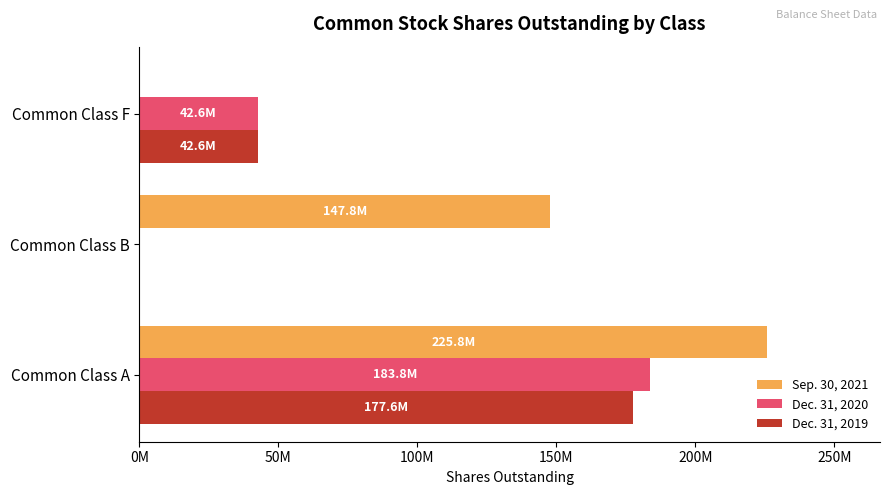

What are all the series names shown in the legend?

Sep. 30, 2021, Dec. 31, 2020, Dec. 31, 2019